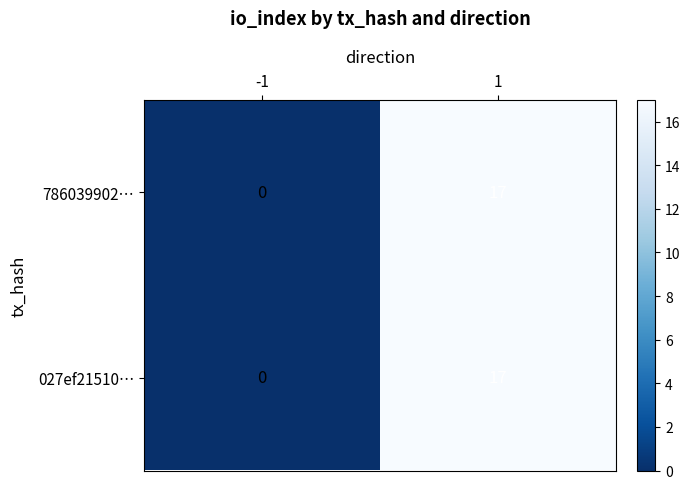

Count the number of data series in this chart.

2